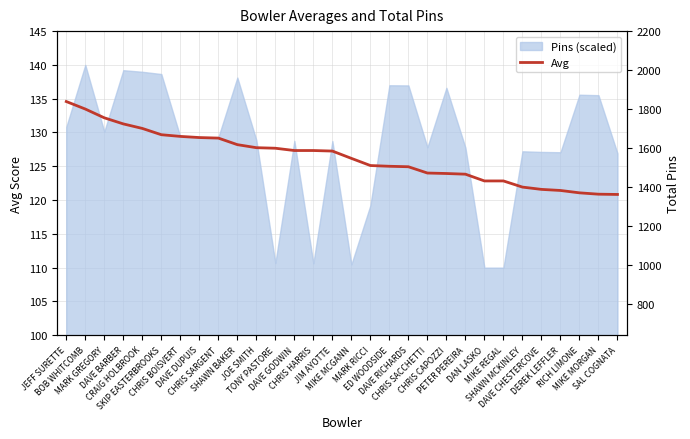

True or false: the data shows 62.0 at DAVE GODWIN.

False